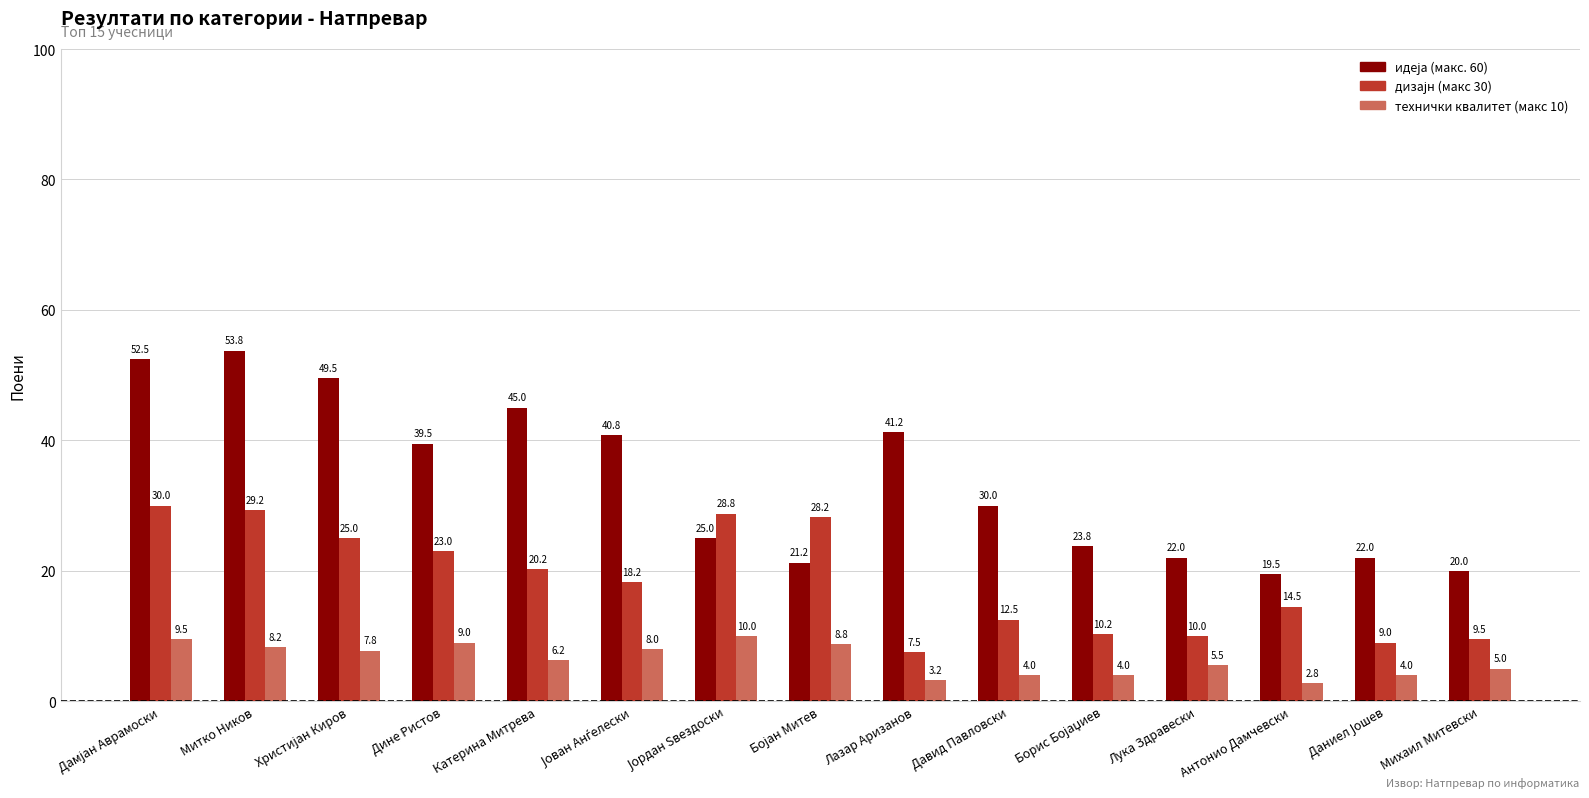

Count the number of data series in this chart.

3